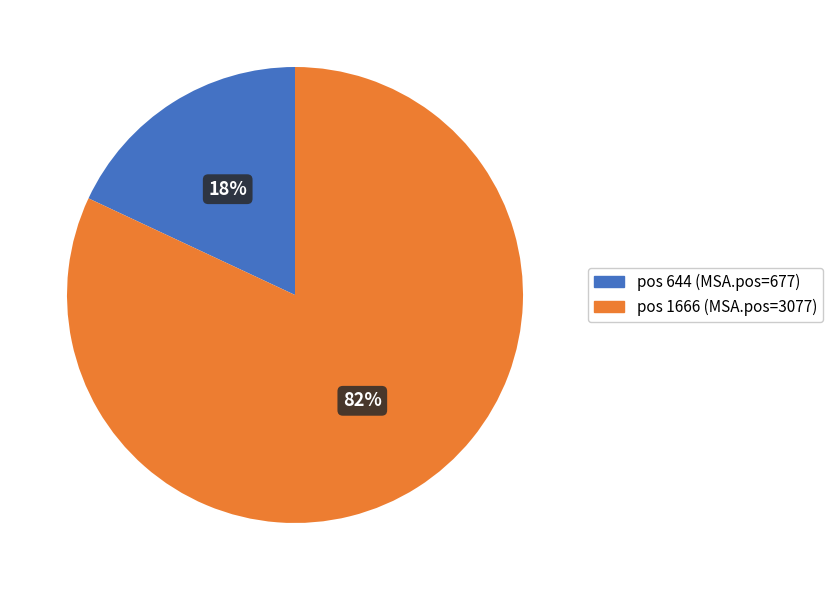

What percentage is the pos 644 (MSA.pos=677) slice, to the nearest percent?

18%